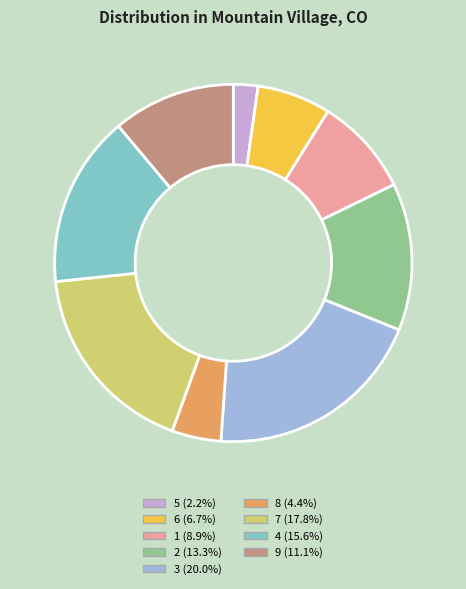

Is there a majority slice in this chart?

No